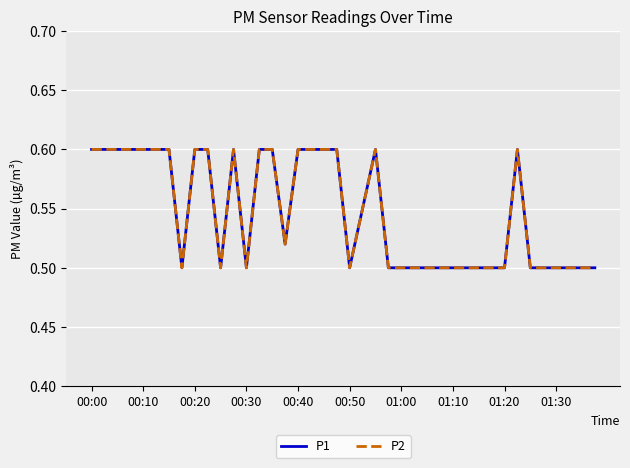

Does the chart have visible grid lines?

Yes